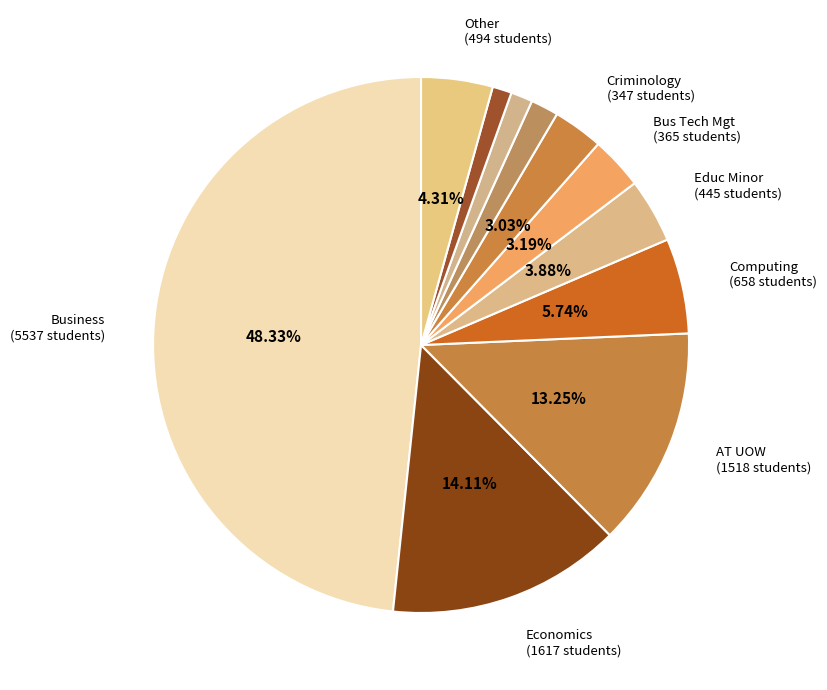

How many slices are in this pie chart?

11